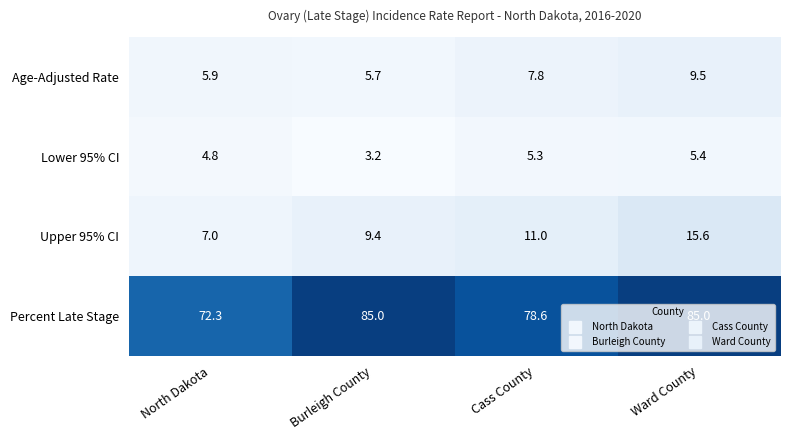

The value of Lower 95% CI at North Dakota is 2.6. True or false?

False